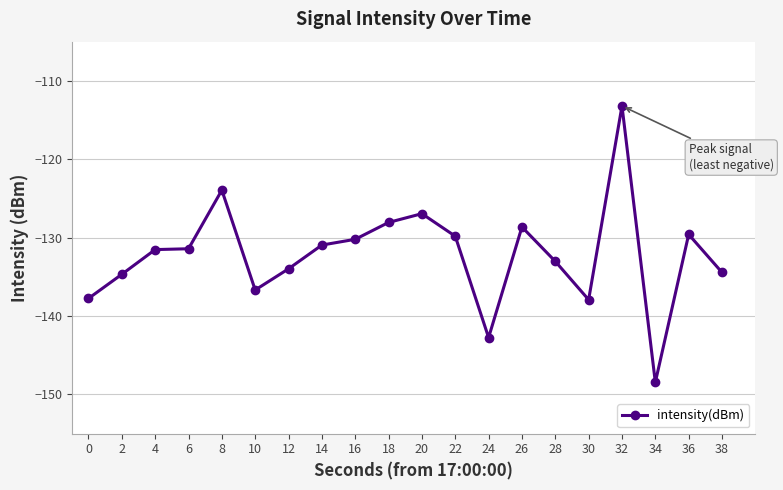

What is the sum of all values?

-2643.9